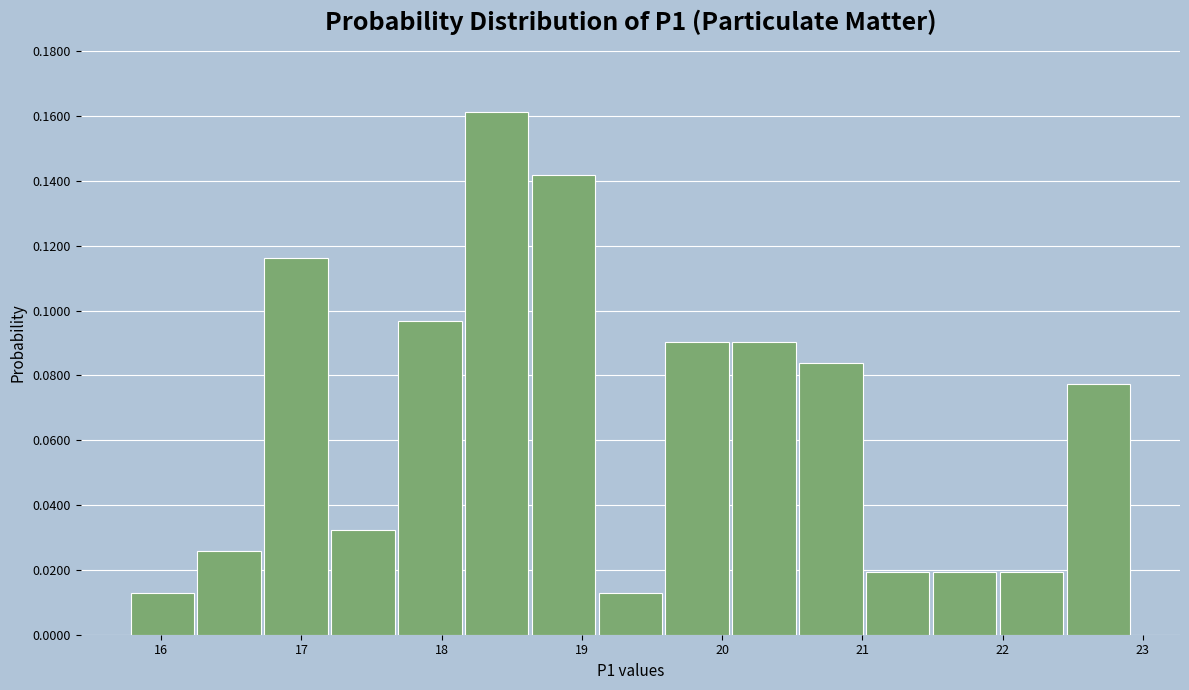

How tall is the bar that spans 22.0 to 22.4 on the x-axis? Neither the bar edges nor the heights are printed on the chart, so give them approximately, as read against the axes.

0.020